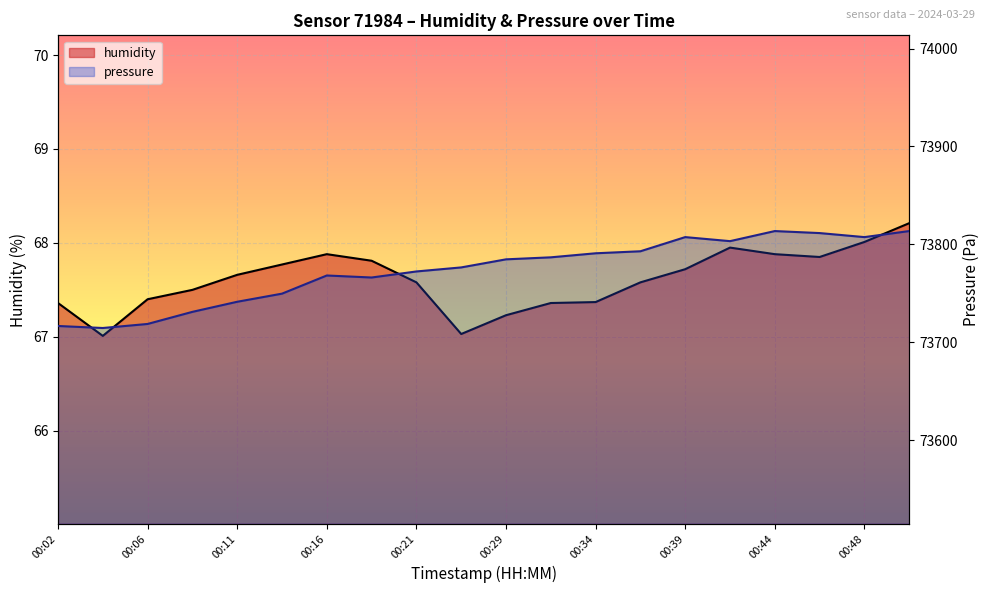

List the series in order of their overall mean, lowest first.

humidity, pressure